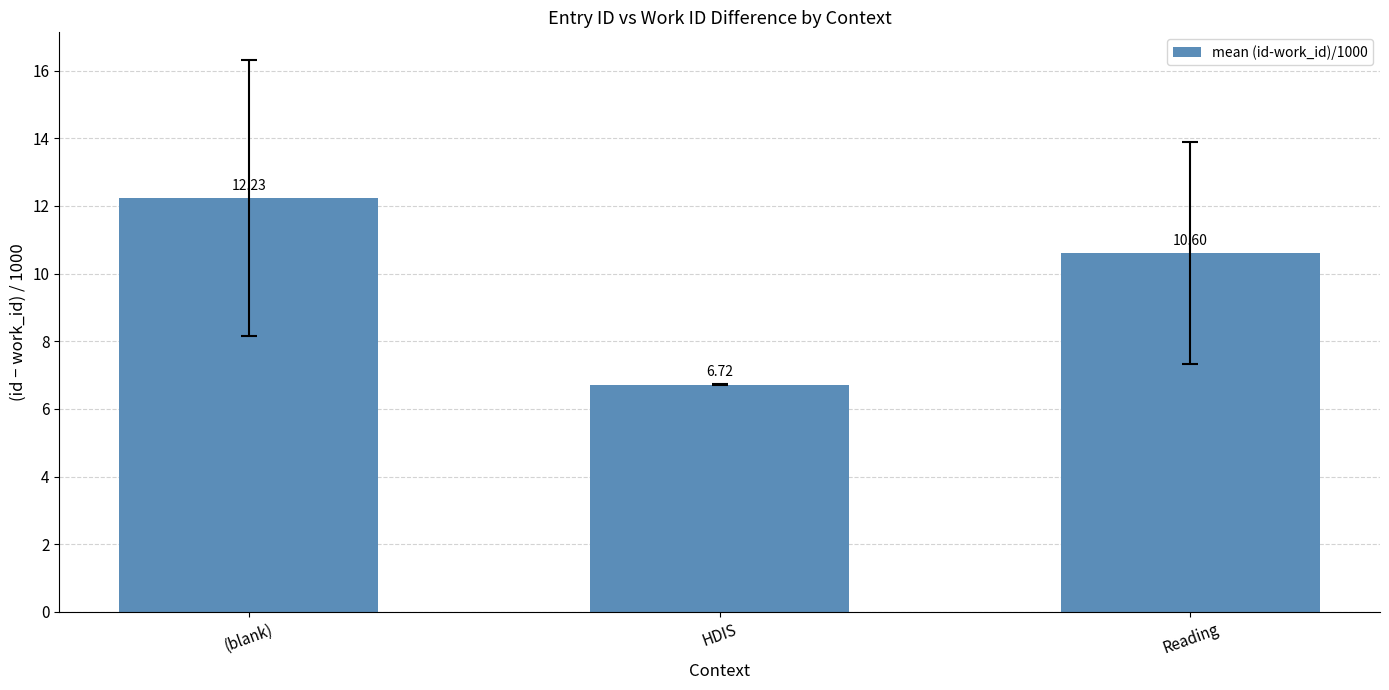

What position from the right is Reading?

1